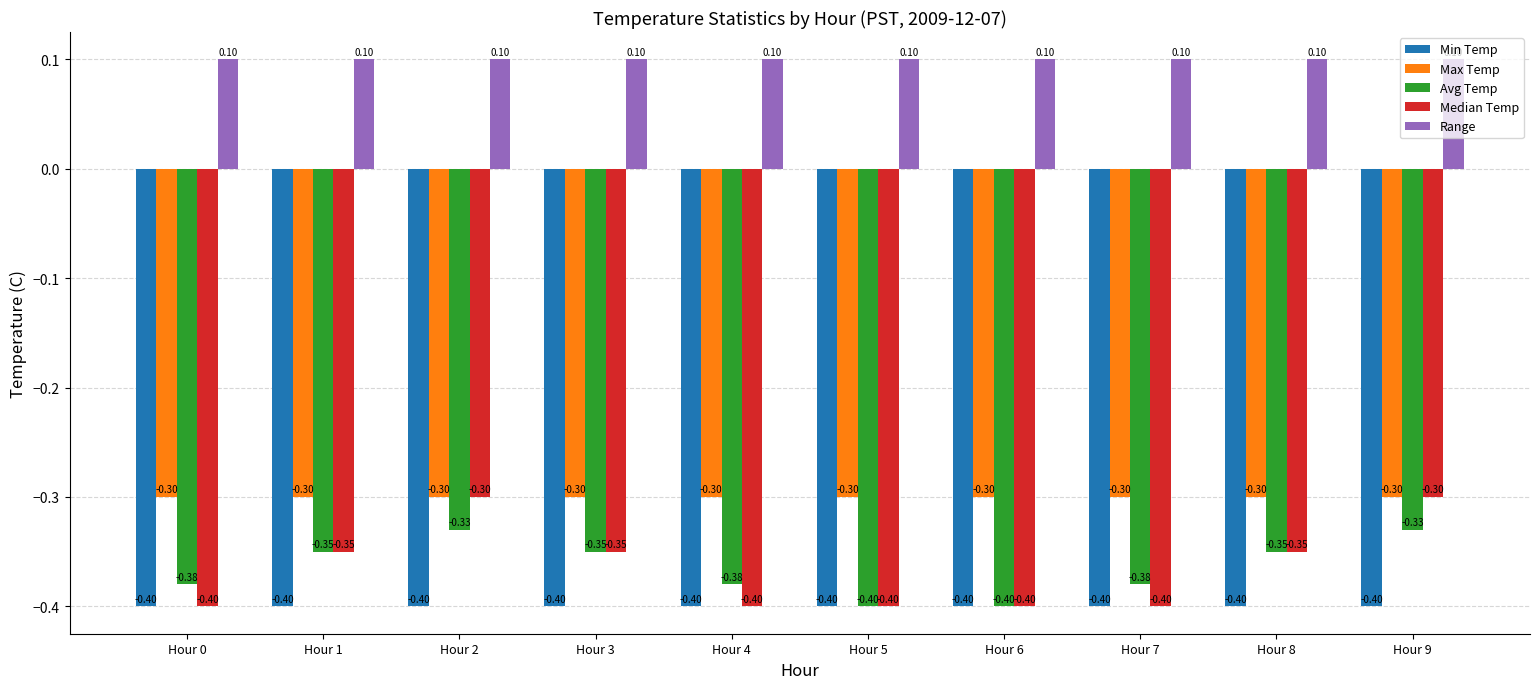

At how many categories does at least one series exceed 0?

10